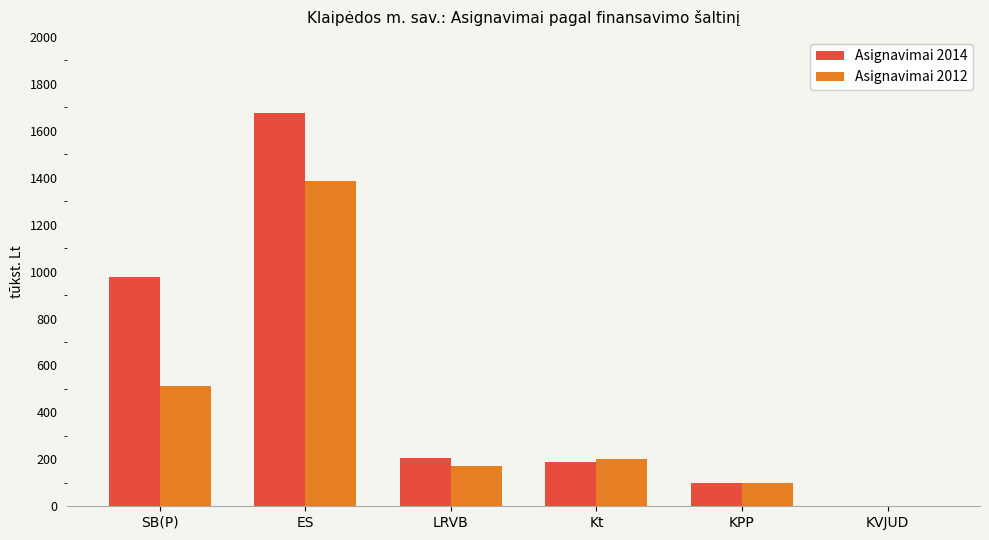

What are all the series names shown in the legend?

Asignavimai 2014, Asignavimai 2012